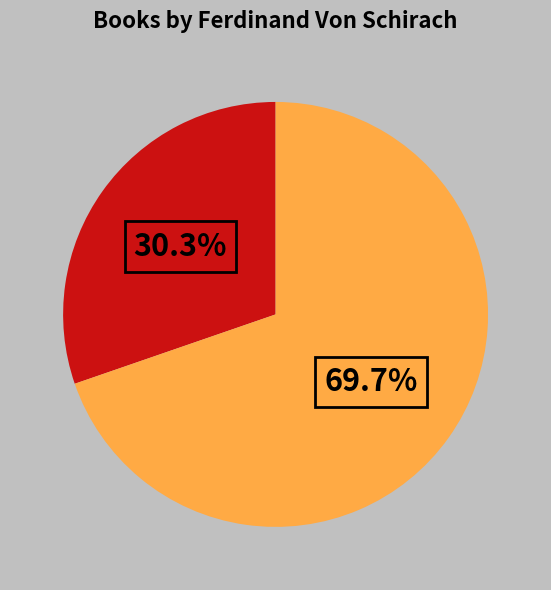

How many segments does this pie chart have?

2